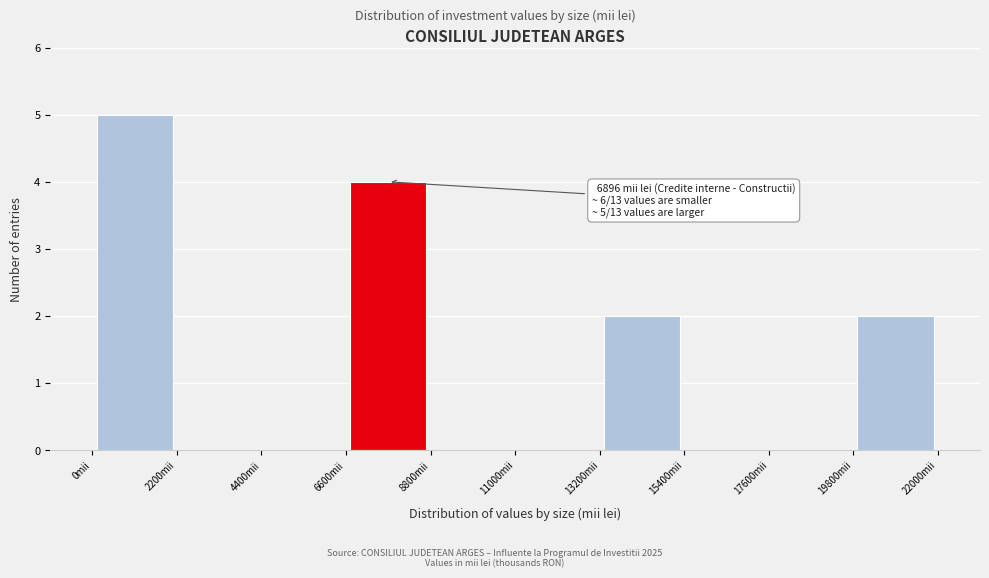

Over which range of the x-axis is the bar tallest?

0 to 2200